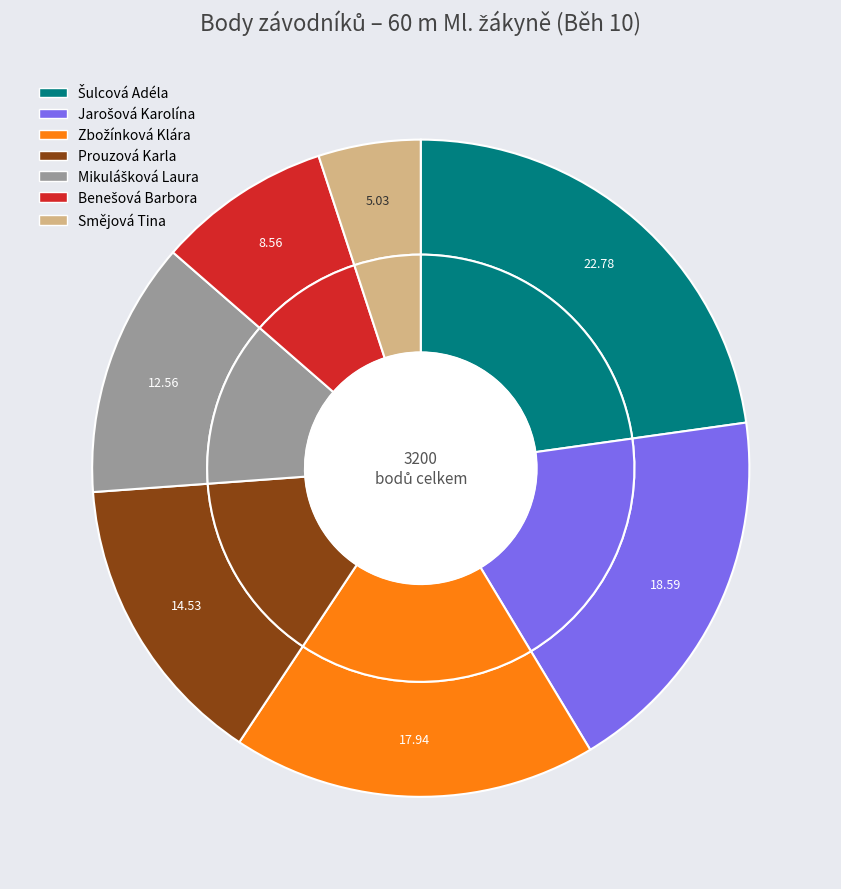

Count the number of slices in the pie.

7